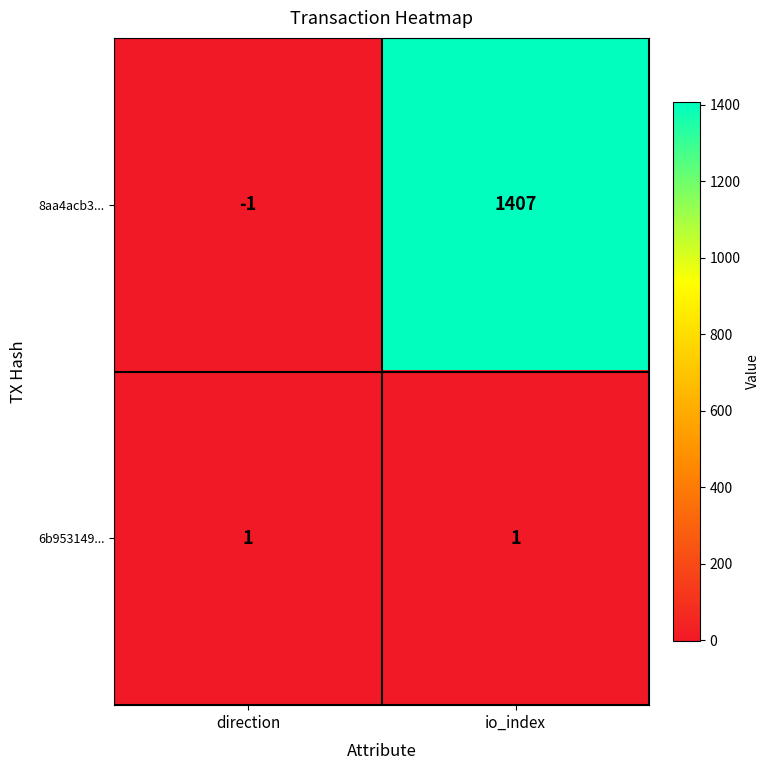

True or false: 6b953149... has a value of 1 at io_index.

True